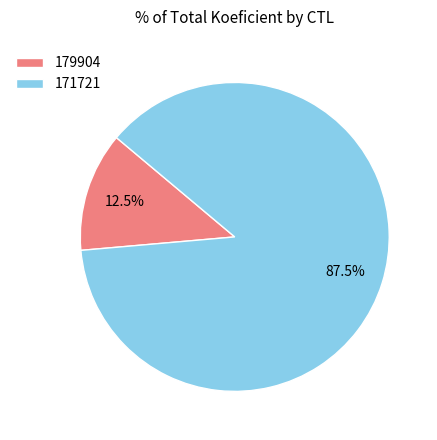

Approximately how many times larger is the value at 171721 compared to 179904?

7.0